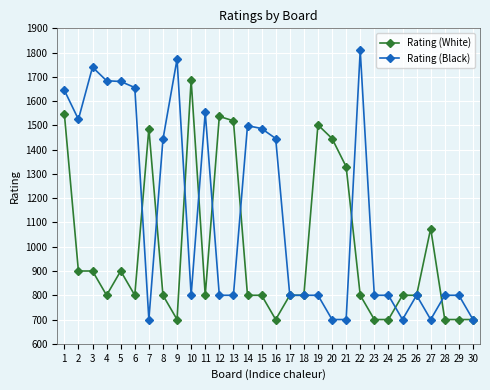

Rank the series by their maximum value, from lowest to highest.

Rating (White), Rating (Black)